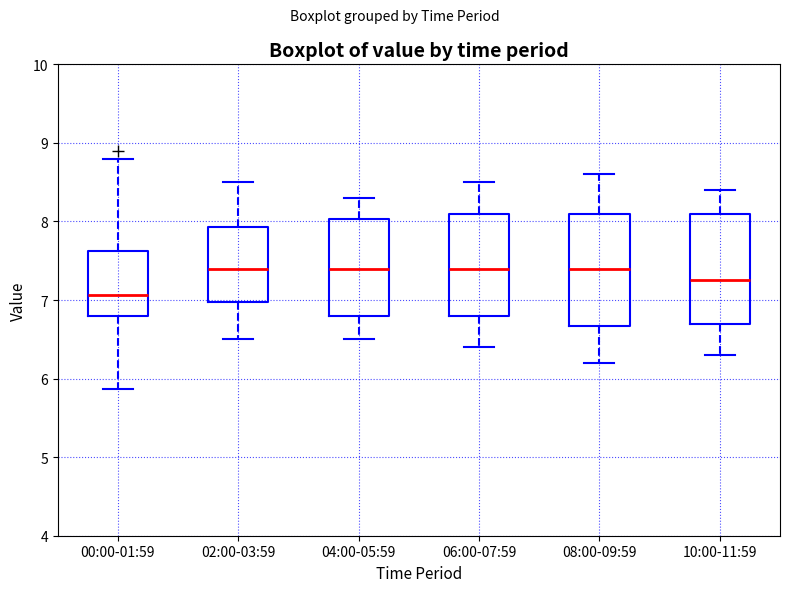

Reading left to right, read every box against the y-axis: the position of its median line, the range the box covers, and the ends of its whiskers. The values are not printed on the chart, so give them approximately, as read against the axis.

00:00-01:59: median 7.1, box 6.8 to 7.6, whiskers 5.9 to 8.8
02:00-03:59: median 7.4, box 7.0 to 7.9, whiskers 6.5 to 8.5
04:00-05:59: median 7.4, box 6.8 to 8.0, whiskers 6.5 to 8.3
06:00-07:59: median 7.4, box 6.8 to 8.1, whiskers 6.4 to 8.5
08:00-09:59: median 7.4, box 6.7 to 8.1, whiskers 6.2 to 8.6
10:00-11:59: median 7.3, box 6.7 to 8.1, whiskers 6.3 to 8.4